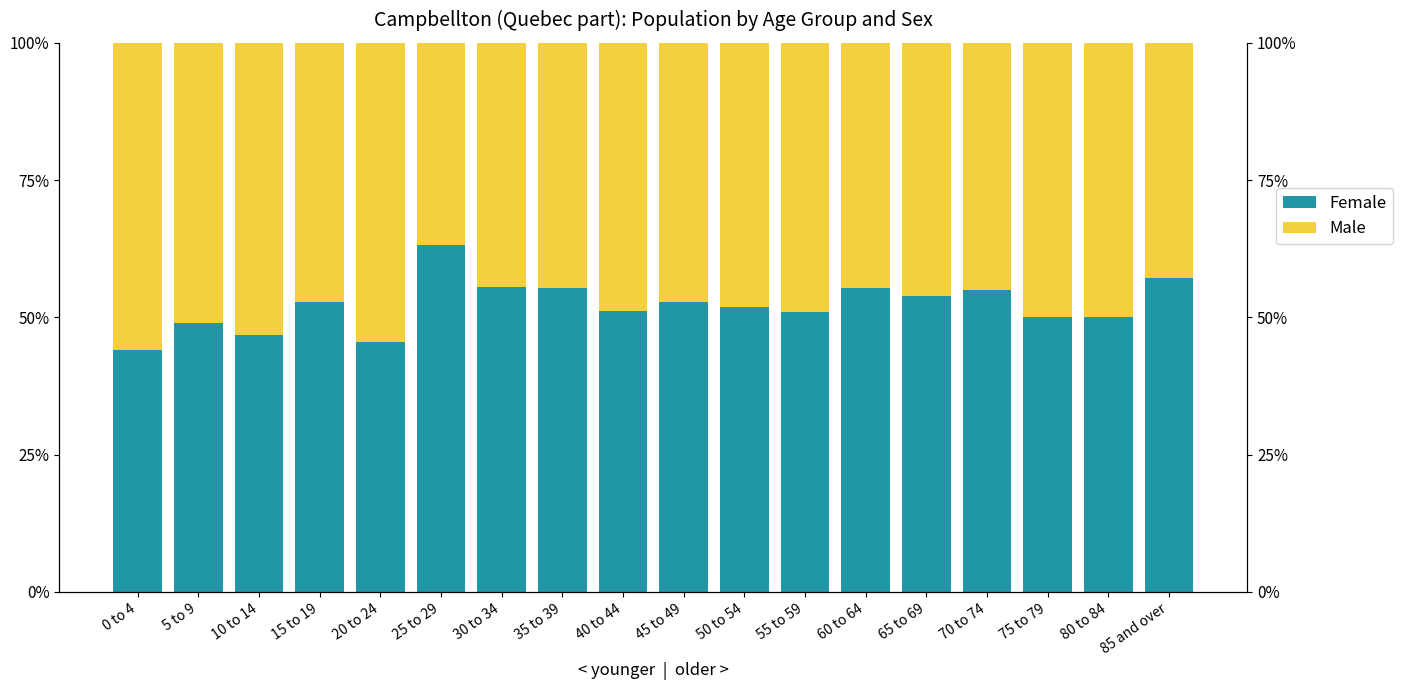

What is the difference between the Female values at 65 to 69 and 85 and over?

3.3